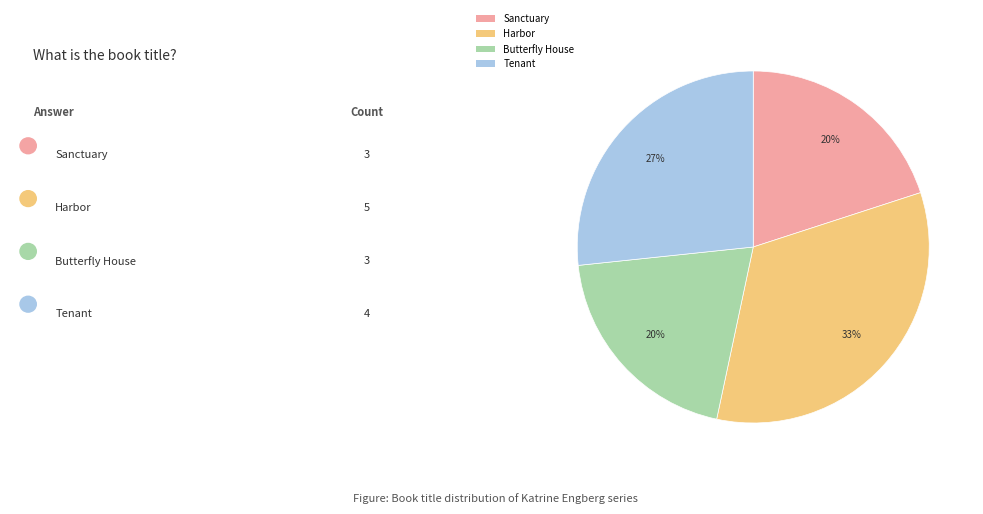

How many segments does this pie chart have?

4